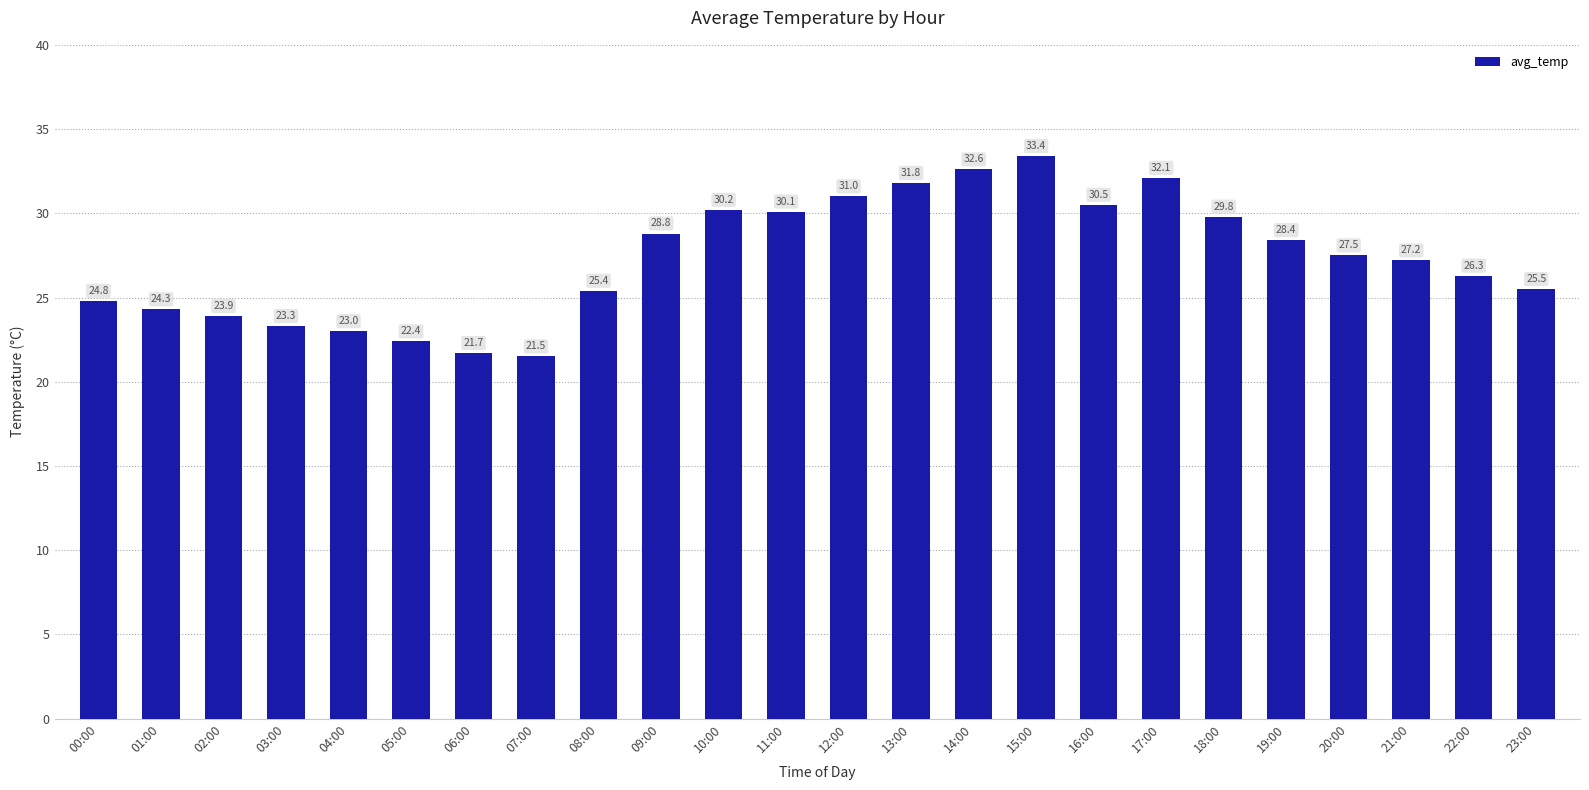

Which has a higher value, 22:00 or 20:00?

20:00